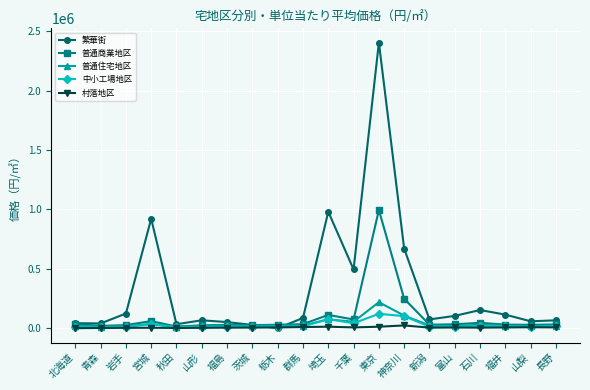

What is the label of the 19th point from the left?

山梨